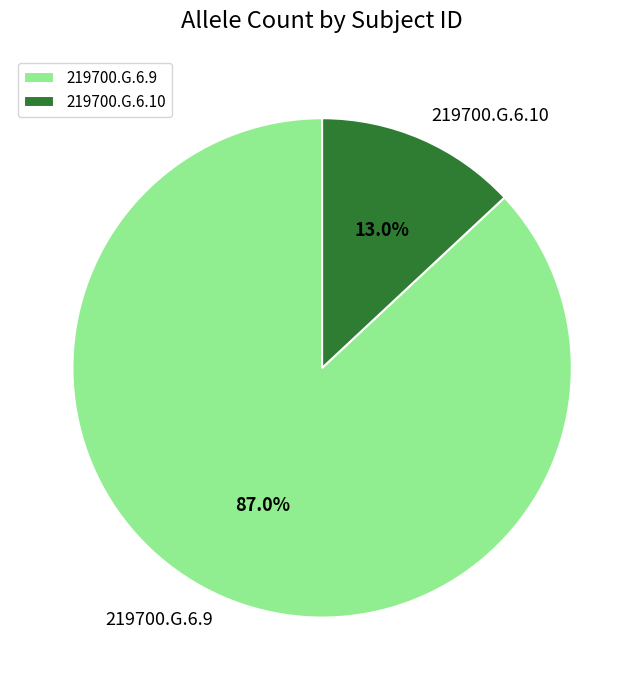

What is the smallest slice in the pie chart?

219700.G.6.10